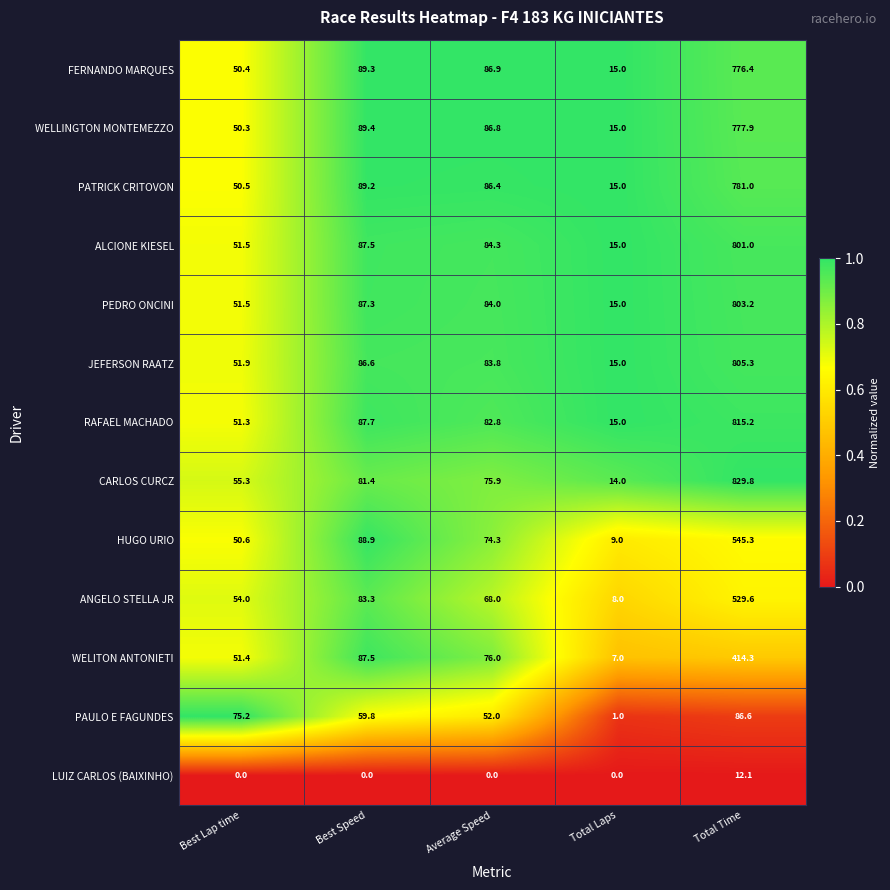

List the series in order of their peak value, lowest first.

LUIZ CARLOS (BAIXINHO), PAULO E FAGUNDES, WELITON ANTONIETI, ANGELO STELLA JR, HUGO URIO, FERNANDO MARQUES, WELLINGTON MONTEMEZZO, PATRICK CRITOVON, ALCIONE KIESEL, PEDRO ONCINI, JEFERSON RAATZ, RAFAEL MACHADO, CARLOS CURCZ